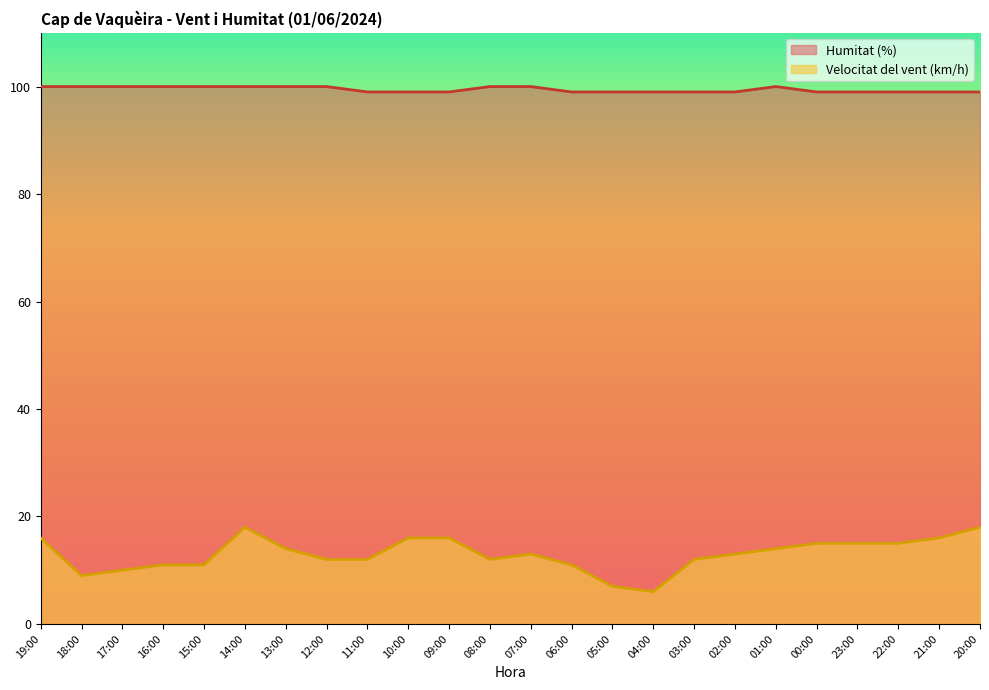

At how many categories does at least one series exceed 15?

24